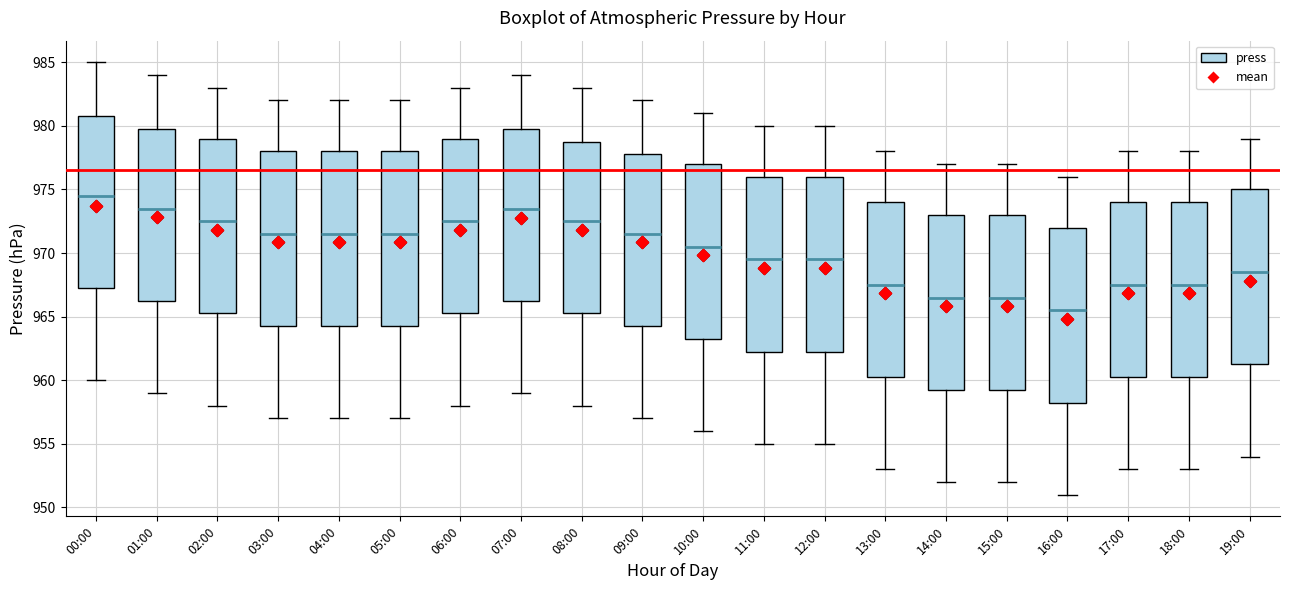

Reading left to right, transcribe this box plot: for each box, give where its median line is, the range the box spans, and where its two whiskers end, as read against the y-axis. The values are not printed on the chart, so give them approximately, as read against the axis.

00:00: median 974.5, box 967.5 to 981.0, whiskers 960.0 to 985.0
01:00: median 973.5, box 966.5 to 980.0, whiskers 959.0 to 984.0
02:00: median 972.5, box 965.5 to 979.0, whiskers 958.0 to 983.0
03:00: median 971.5, box 964.5 to 978.0, whiskers 957.0 to 982.0
04:00: median 971.5, box 964.5 to 978.0, whiskers 957.0 to 982.0
05:00: median 971.5, box 964.5 to 978.0, whiskers 957.0 to 982.0
06:00: median 972.5, box 965.5 to 979.0, whiskers 958.0 to 983.0
07:00: median 973.5, box 966.5 to 980.0, whiskers 959.0 to 984.0
08:00: median 972.5, box 965.5 to 979.0, whiskers 958.0 to 983.0
09:00: median 971.5, box 964.5 to 978.0, whiskers 957.0 to 982.0
10:00: median 970.5, box 963.5 to 977.0, whiskers 956.0 to 981.0
11:00: median 969.5, box 962.5 to 976.0, whiskers 955.0 to 980.0
12:00: median 969.5, box 962.5 to 976.0, whiskers 955.0 to 980.0
13:00: median 967.5, box 960.5 to 974.0, whiskers 953.0 to 978.0
14:00: median 966.5, box 959.5 to 973.0, whiskers 952.0 to 977.0
15:00: median 966.5, box 959.5 to 973.0, whiskers 952.0 to 977.0
16:00: median 965.5, box 958.5 to 972.0, whiskers 951.0 to 976.0
17:00: median 967.5, box 960.5 to 974.0, whiskers 953.0 to 978.0
18:00: median 967.5, box 960.5 to 974.0, whiskers 953.0 to 978.0
19:00: median 968.5, box 961.5 to 975.0, whiskers 954.0 to 979.0